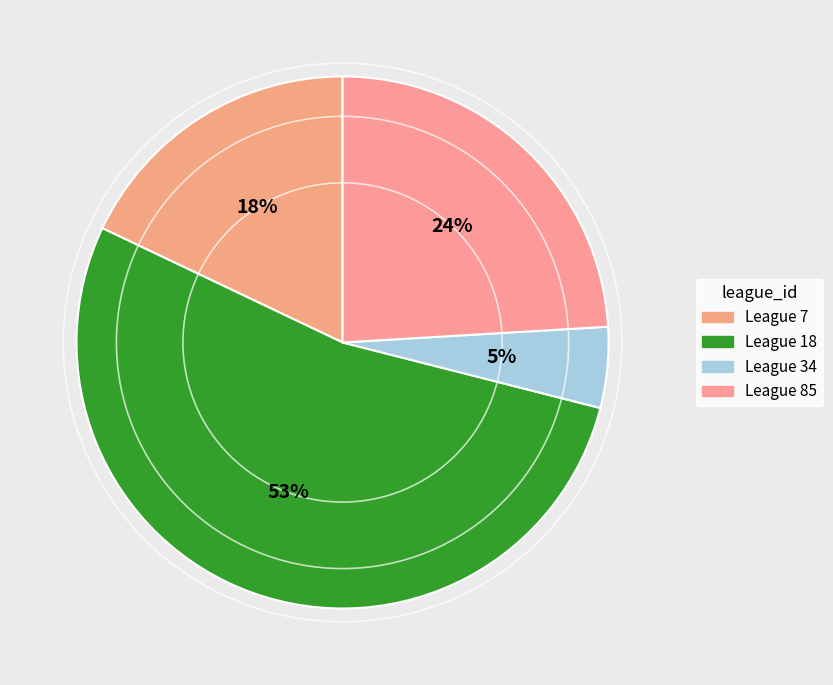

How many segments does this pie chart have?

4